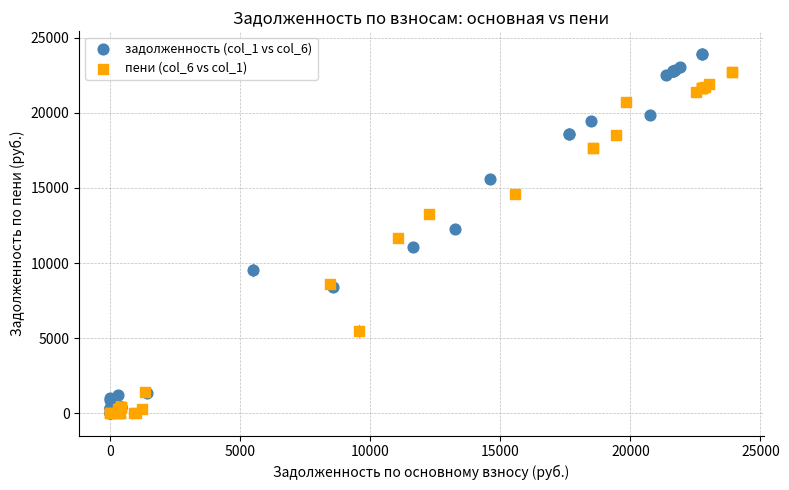

Which series reaches the maximum Y coordinate?

задолженность (col_1 vs col_6)